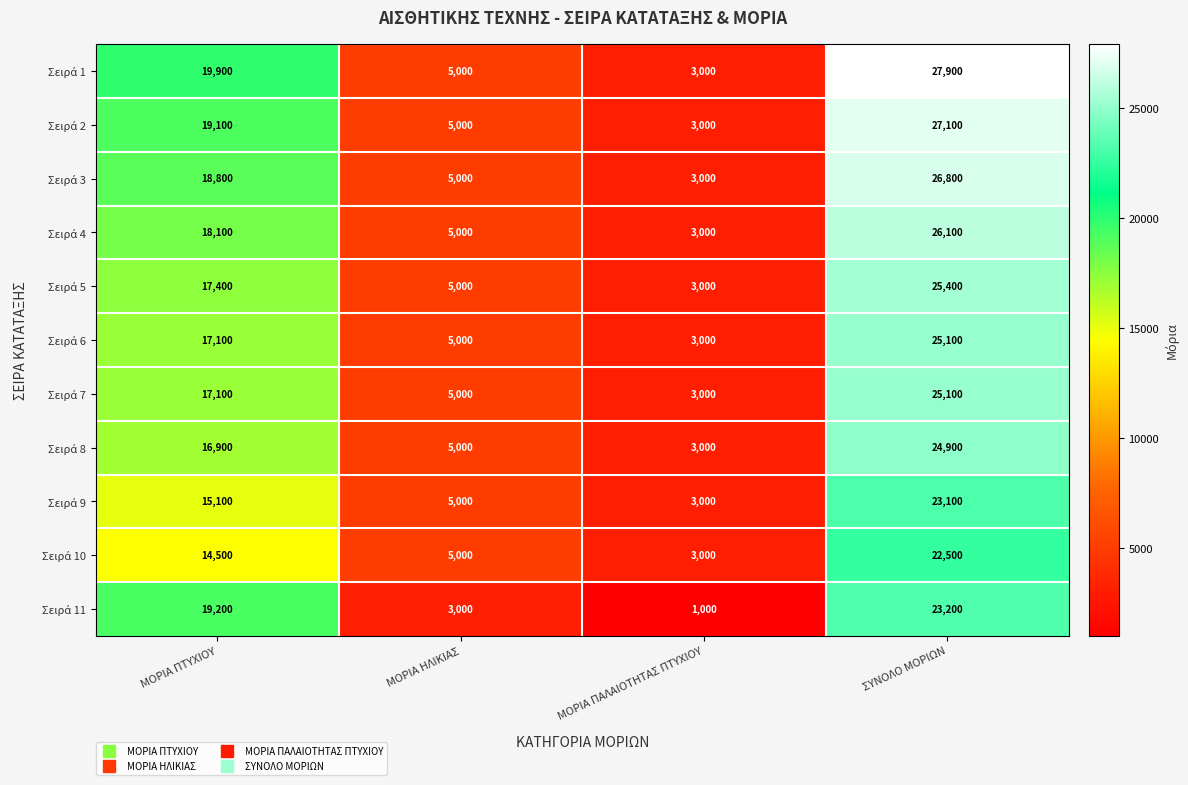

What is the difference between the highest and lowest values at ΜΟΡΙΑ ΠΤΥΧΙΟΥ?

5400